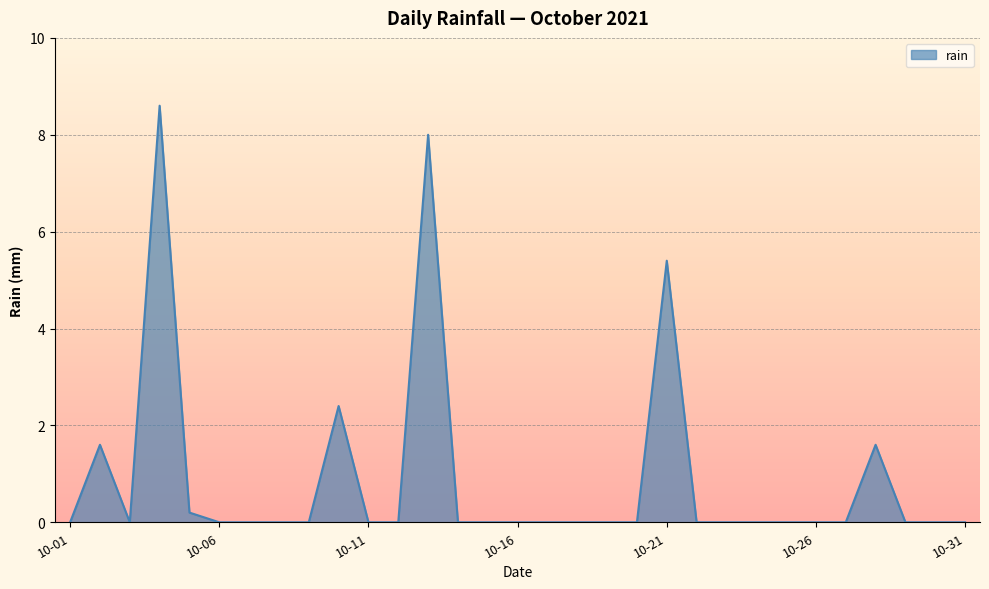

Reading left to right, what are all the values shown in this chart?

0.0	1.6	0.0	8.6	0.2	0.0	0.0	0.0	0.0	2.4	0.0	0.0	8.0	0.0	0.0	0.0	0.0	0.0	0.0	0.0	5.4	0.0	0.0	0.0	0.0	0.0	0.0	1.6	0.0	0.0	0.0